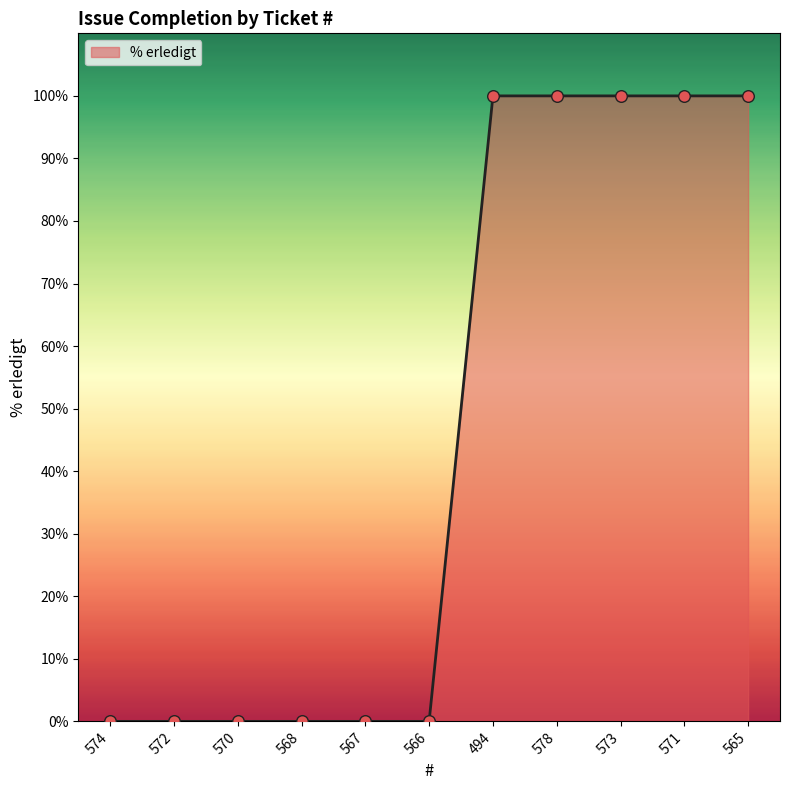

What is the change in value from 568 to 573?

+100